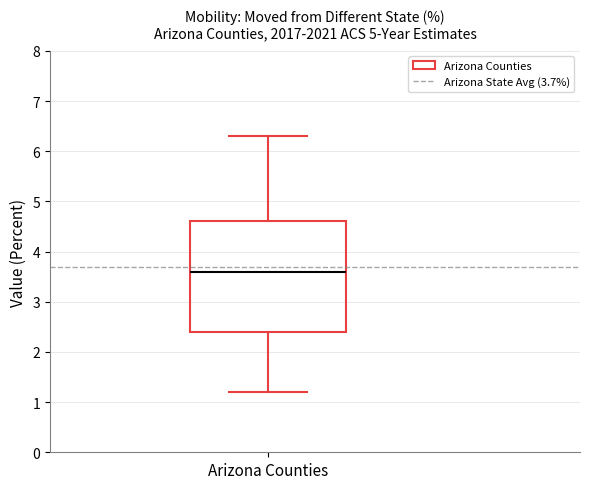

Transcribe this box plot: give where the median line is, the range the box spans, and where the two whiskers end, as read against the y-axis. The values are not printed on the chart, so give them approximately, as read against the axis.

median 3.6, box 2.4 to 4.6, whiskers 1.2 to 6.3